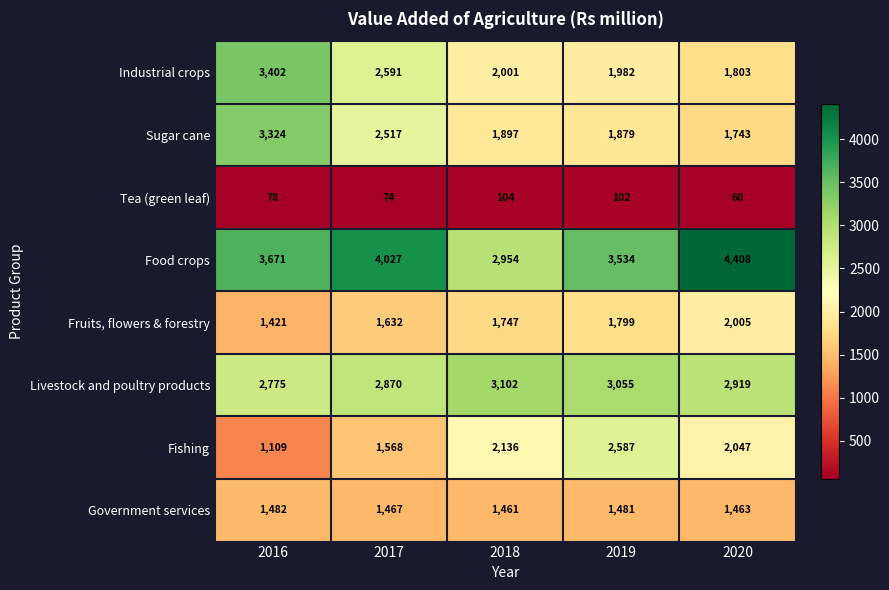

Where does the Government services series first go above 1467?

2016